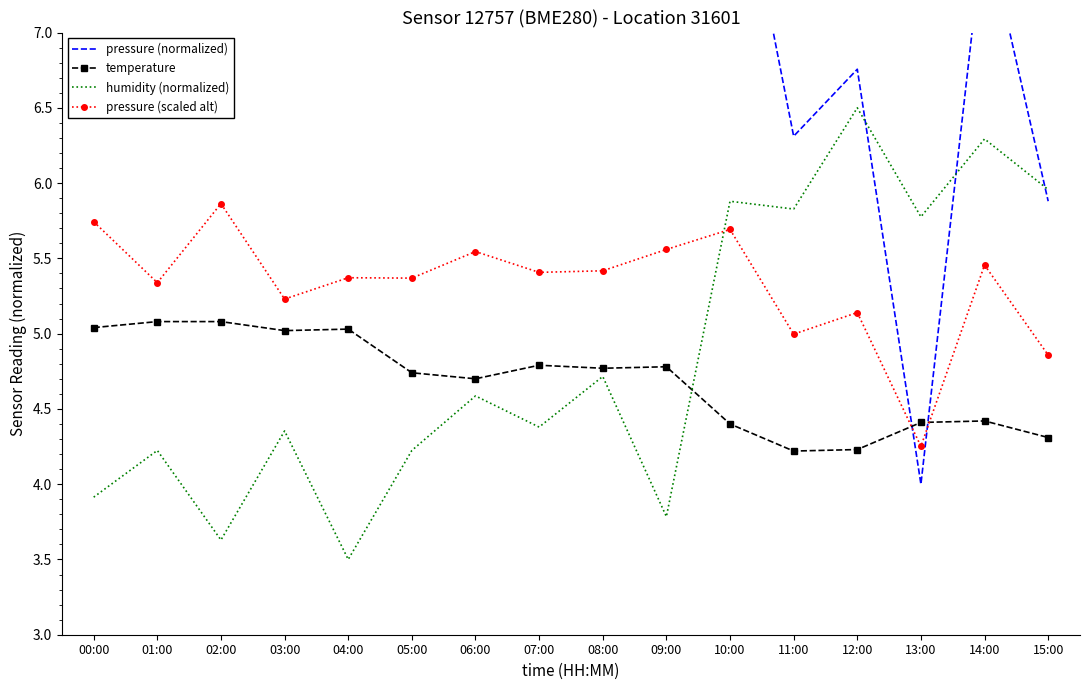

What position from the left is 11:00?

12